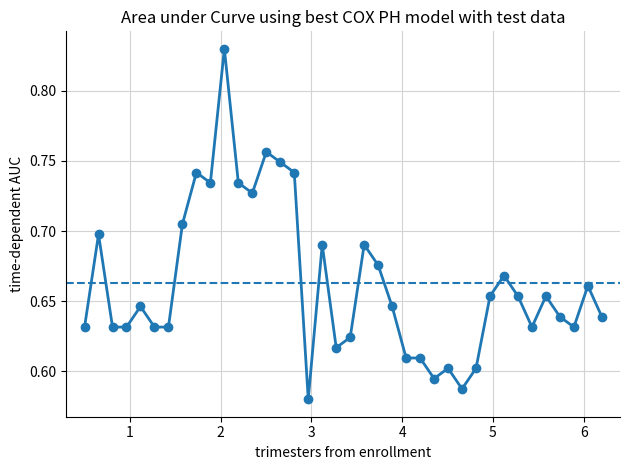

The chart shows a value of 1.0 at 18. True or false?

False